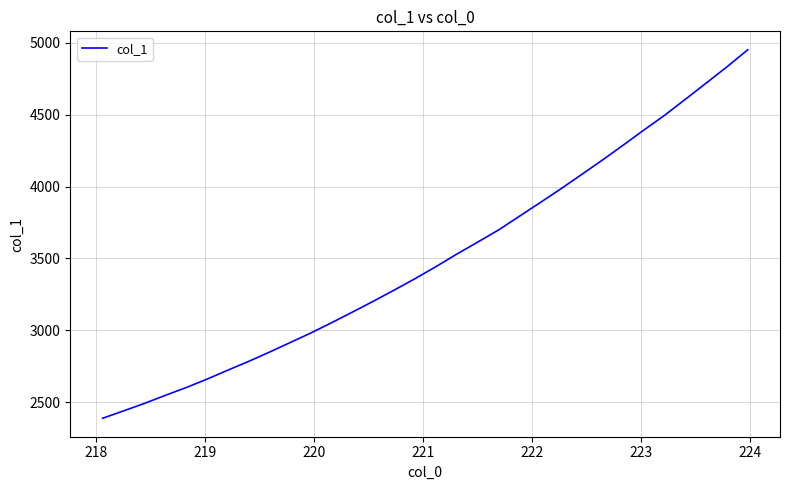

What is the smallest value displayed?

2388.6